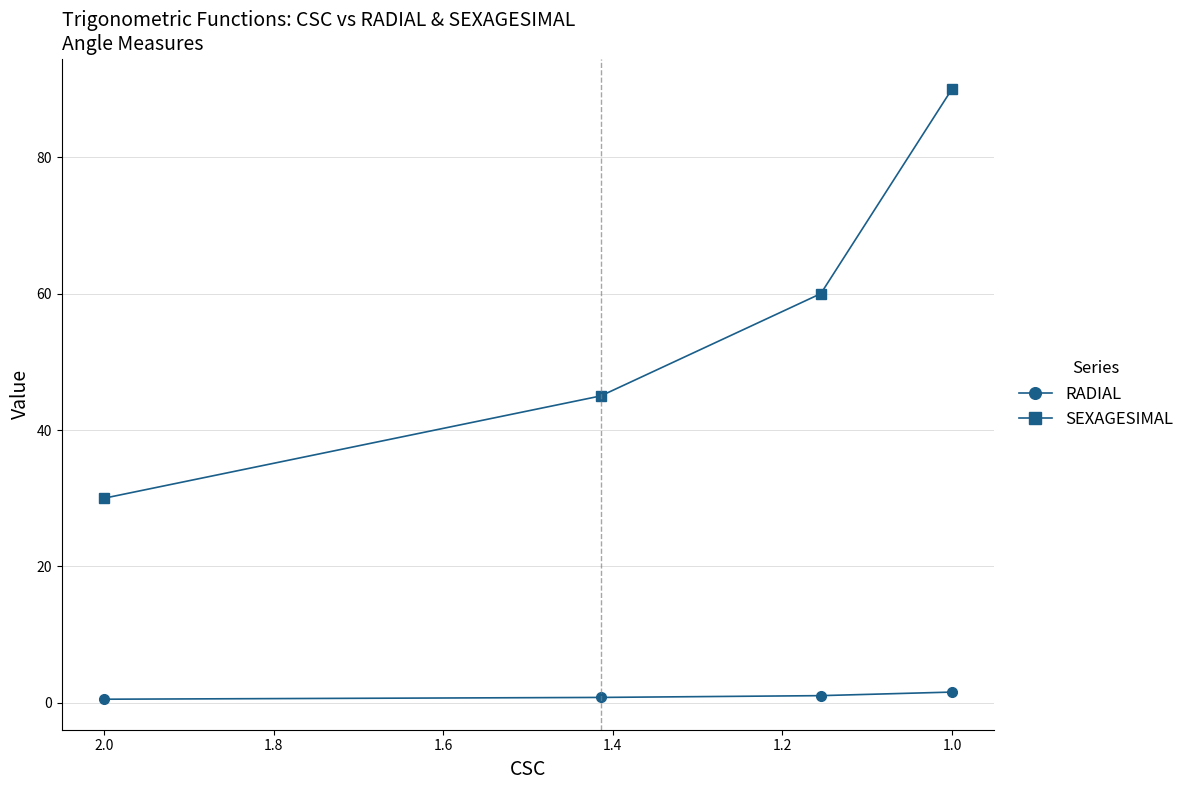

Where does the RADIAL series first go above 1?

1.2